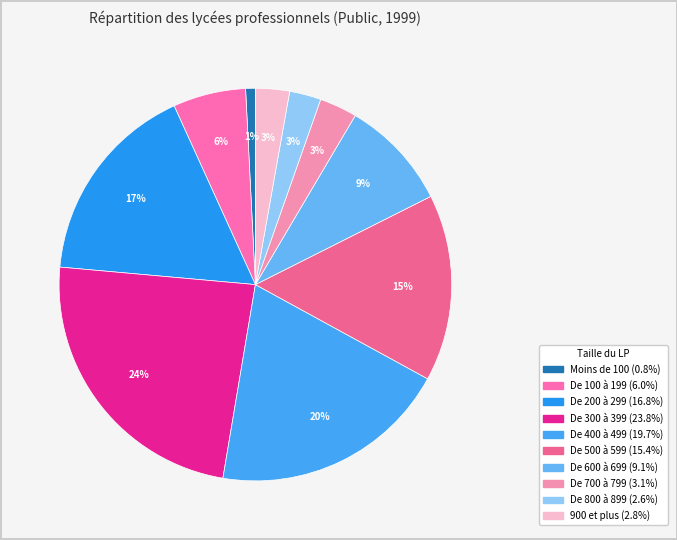

Which category has the biggest portion of the pie?

De 300 à 399